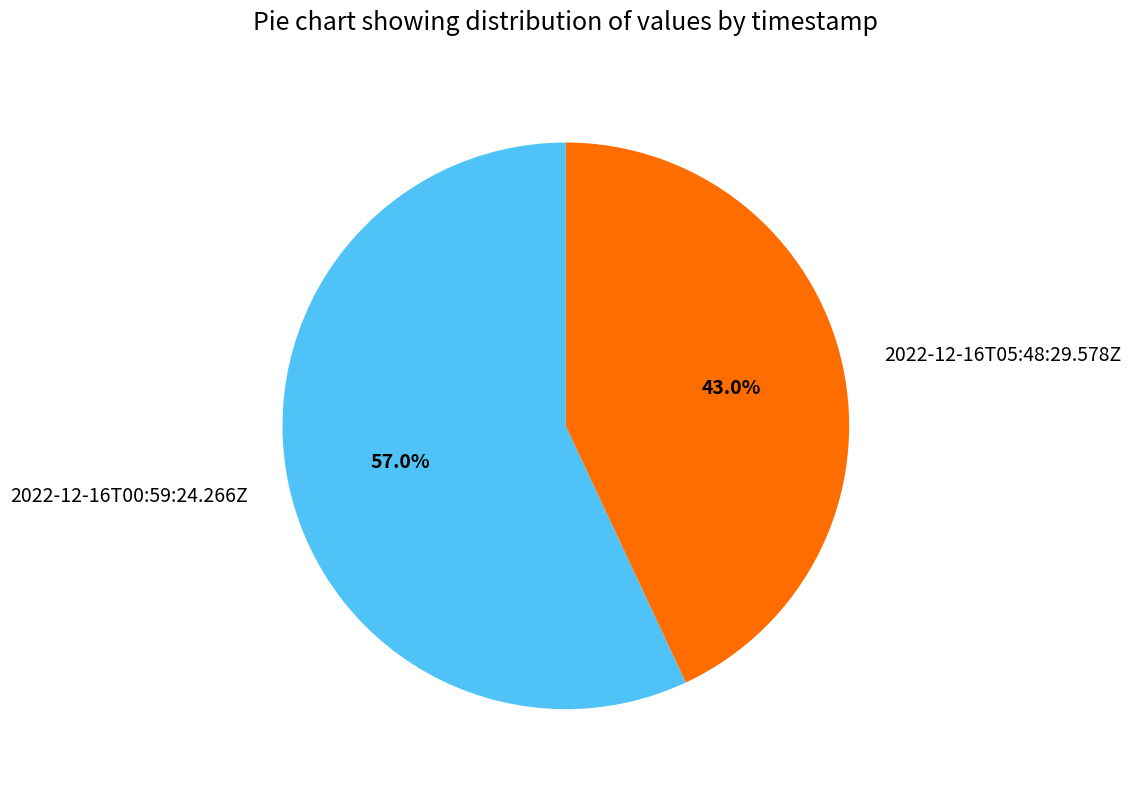

Which category has the biggest portion of the pie?

2022-12-16T00:59:24.266Z